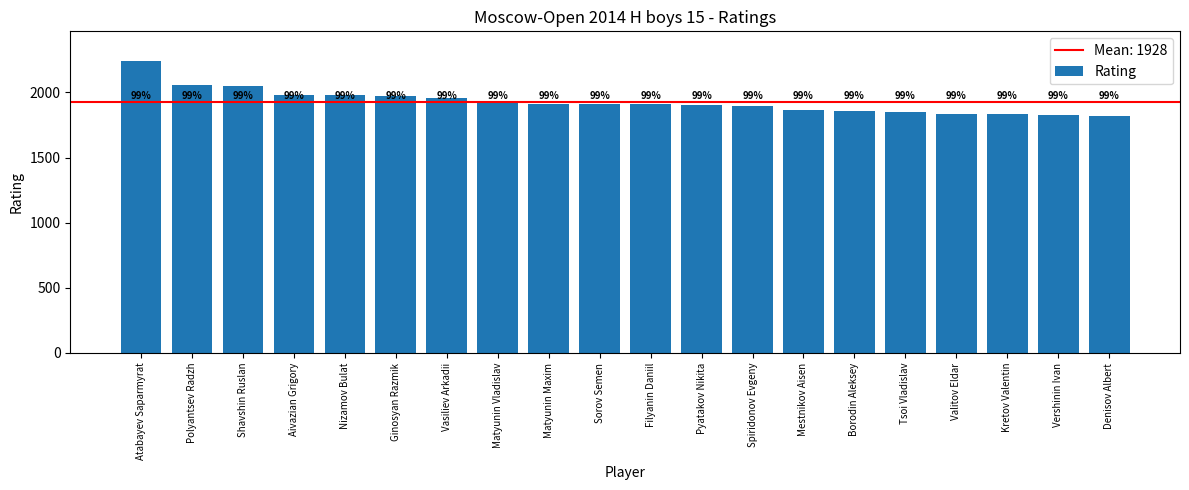

The value at Polyantsev Radzh is 1117. True or false?

False